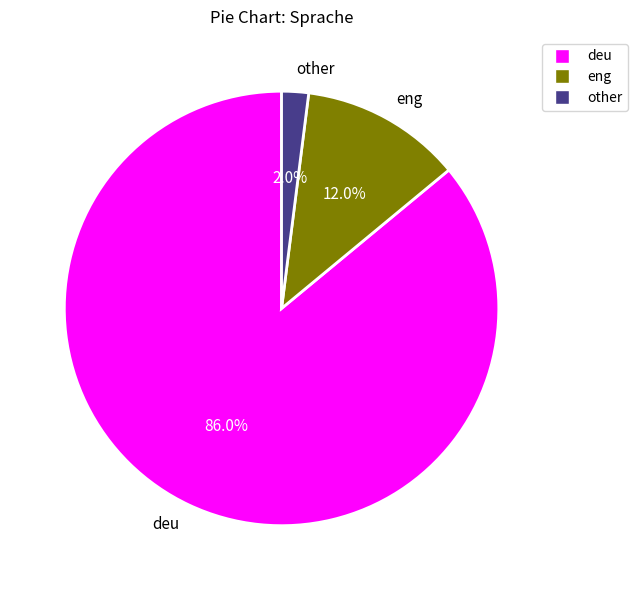

Which slice is the largest?

deu